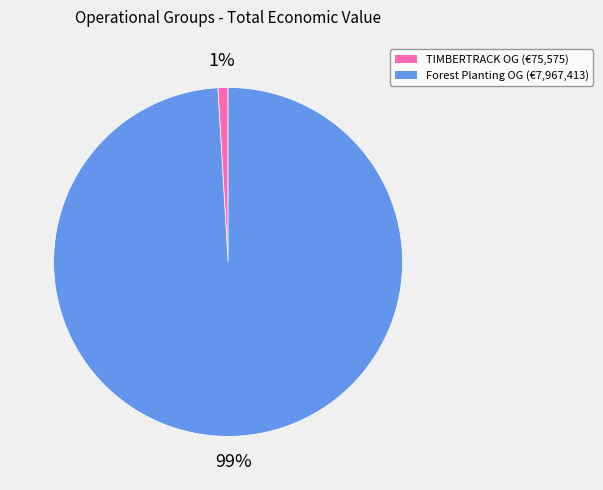

Is there a majority slice in this chart?

Yes